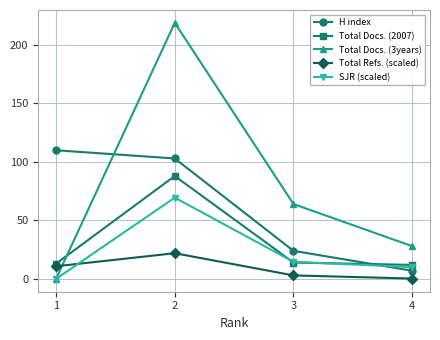

What is the difference between the highest and lowest values at 1?

110.0